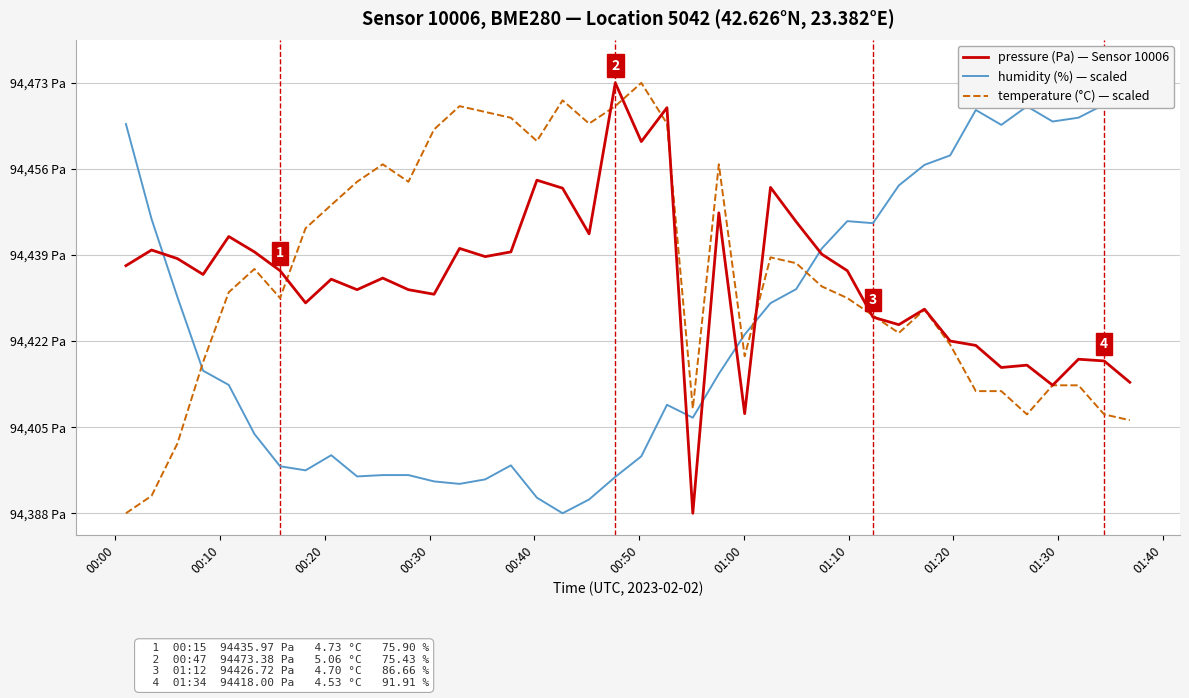

True or false: humidity (%) — scaled and temperature (°C) — scaled intersect in this chart.

True